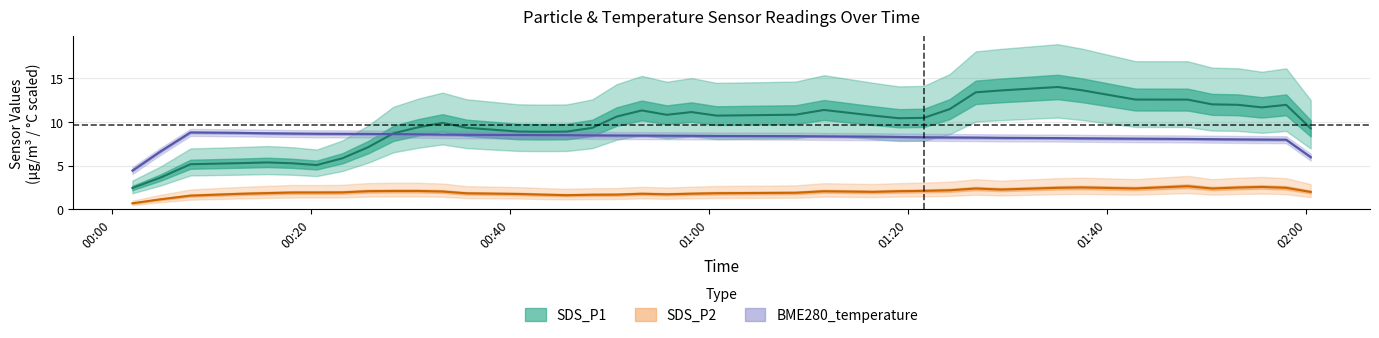

How many categories are shown in the chart?

39